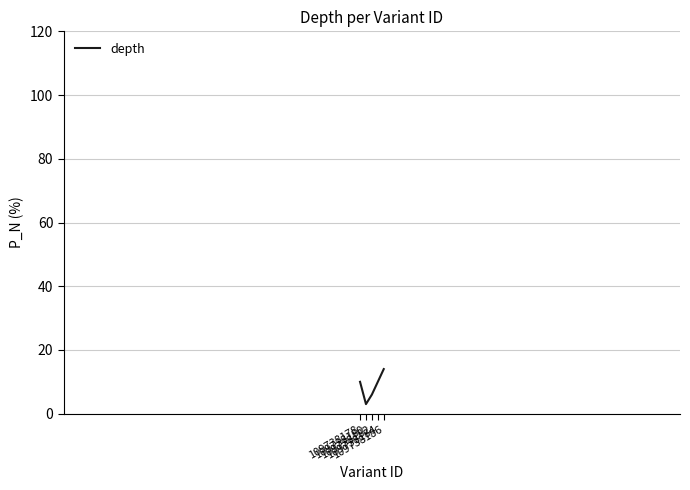

Read the value at 109738178, to the nearest 10.

10